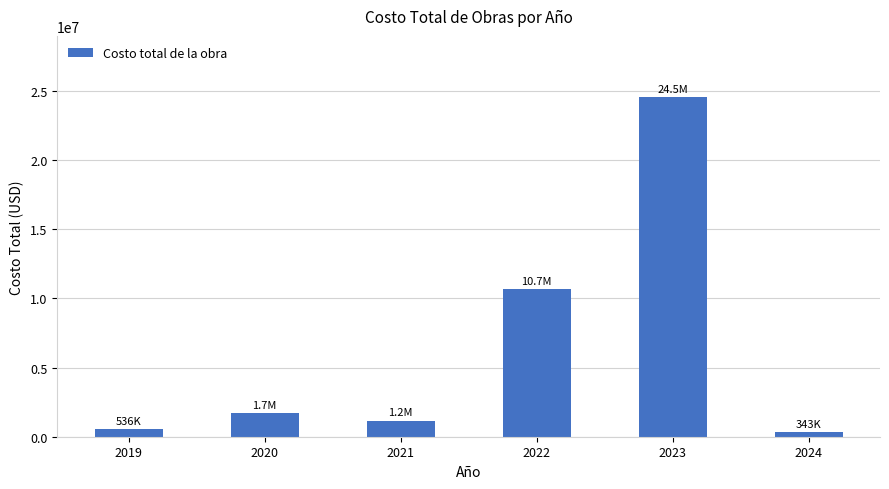

What is the change in value from 2021 to 2022?

+9491616.8